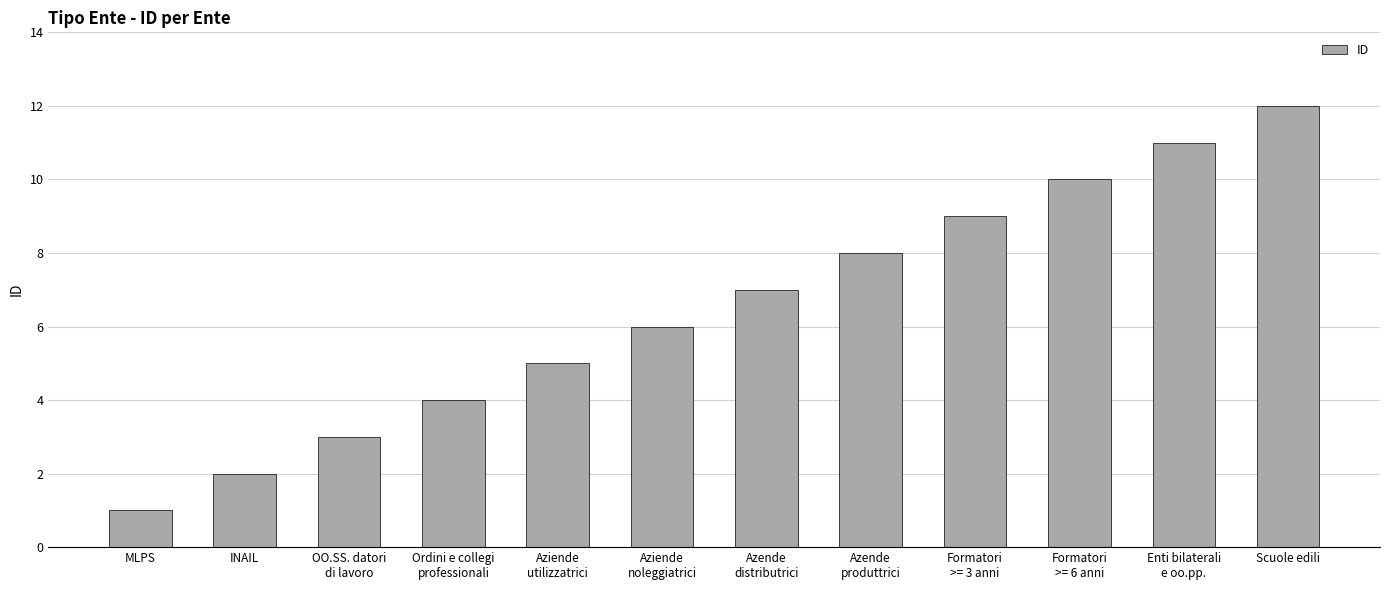

What is the difference between the second highest and minimum values?

10